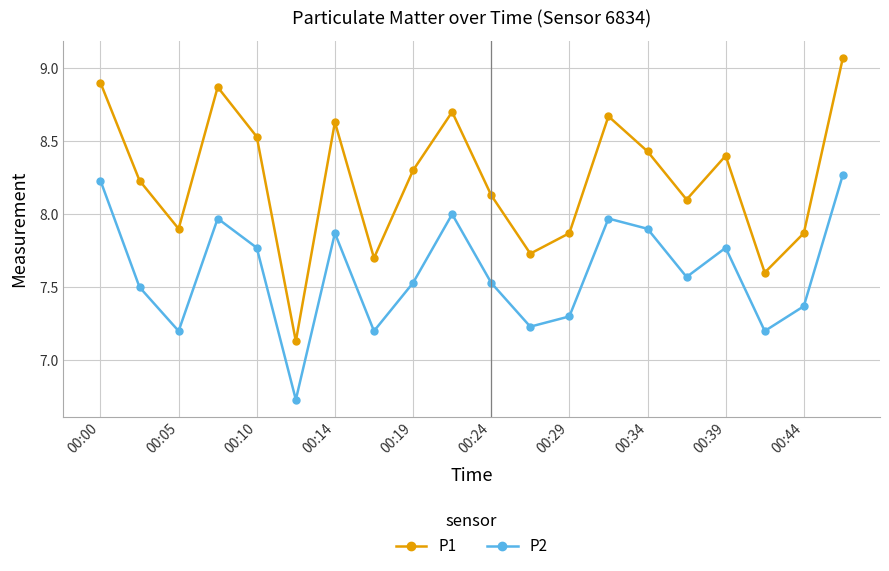

Which series has the widest spread of values?

P1